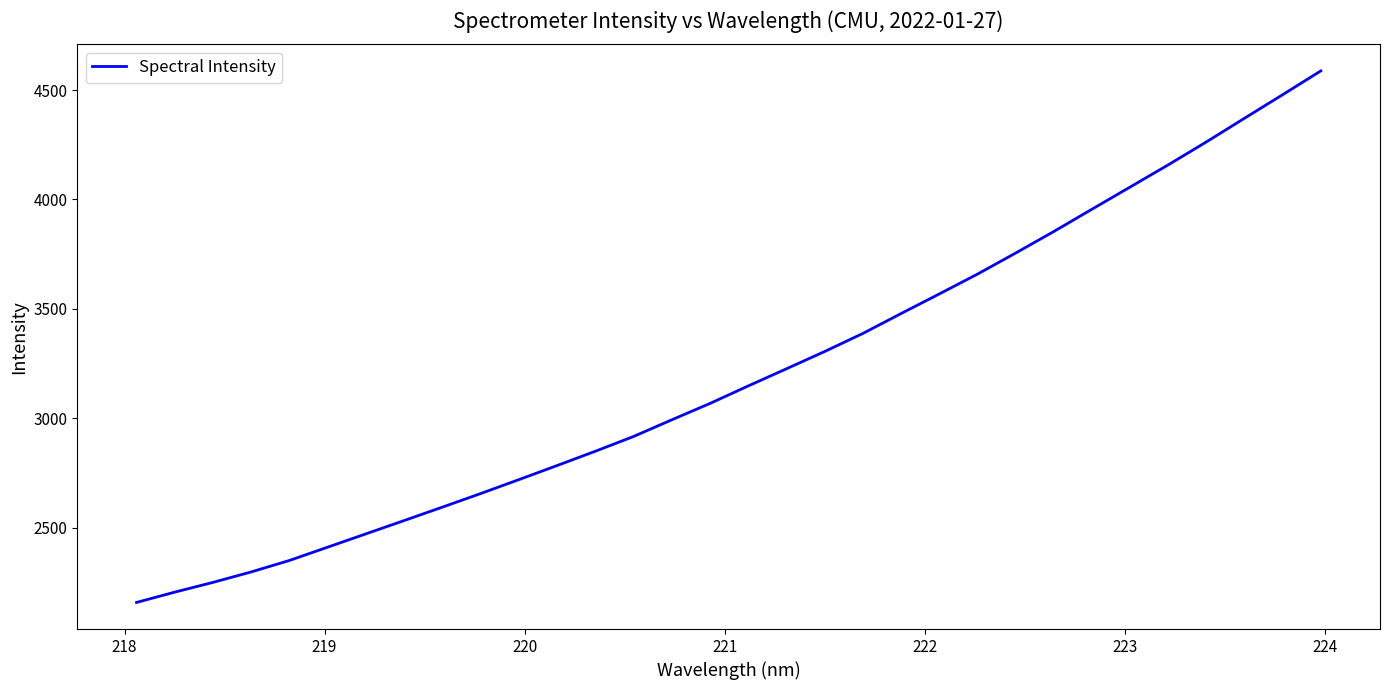

What is the difference between the maximum and minimum values?

2429.1